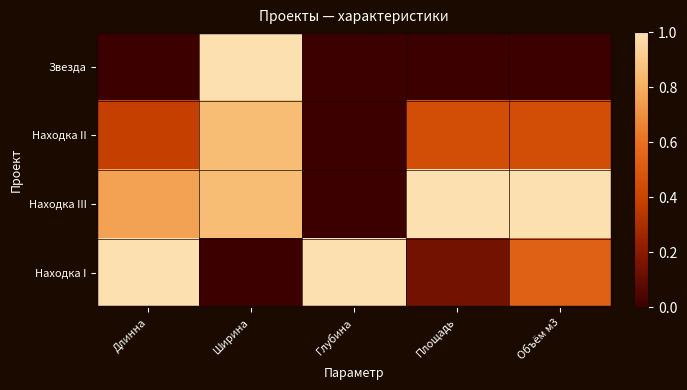

Reading right to left, extract all data points from this chart.

Звезда: Объём м3=0.0	Площадь=0.0	Глубина=0.0	Ширина=1.0	Длинна=0.0
Находка II: Объём м3=0.4	Площадь=0.4	Глубина=0.0	Ширина=0.9	Длинна=0.4
Находка III: Объём м3=1.0	Площадь=1.0	Глубина=0.0	Ширина=0.9	Длинна=0.8
Находка I: Объём м3=0.5	Площадь=0.1	Глубина=1.0	Ширина=0.0	Длинна=1.0